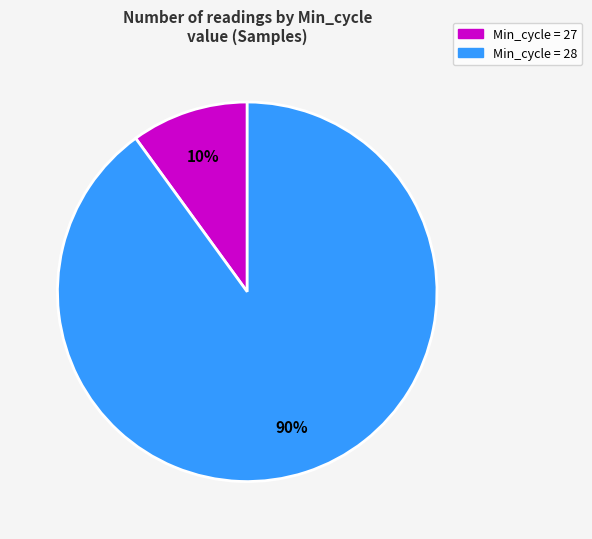

The Min_cycle = 27 slice represents 10% of the pie. True or false?

True